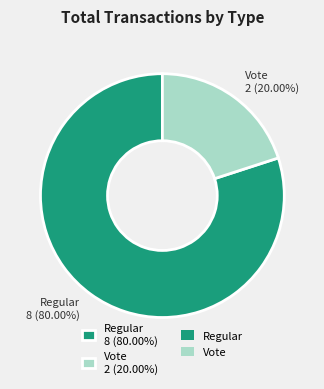

Which category has the smallest portion of the pie?

Vote